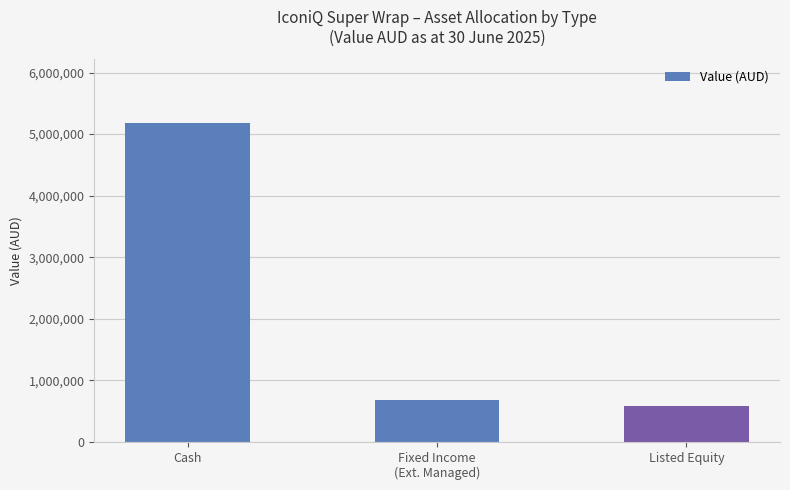

The value at Listed Equity is 580120. True or false?

True